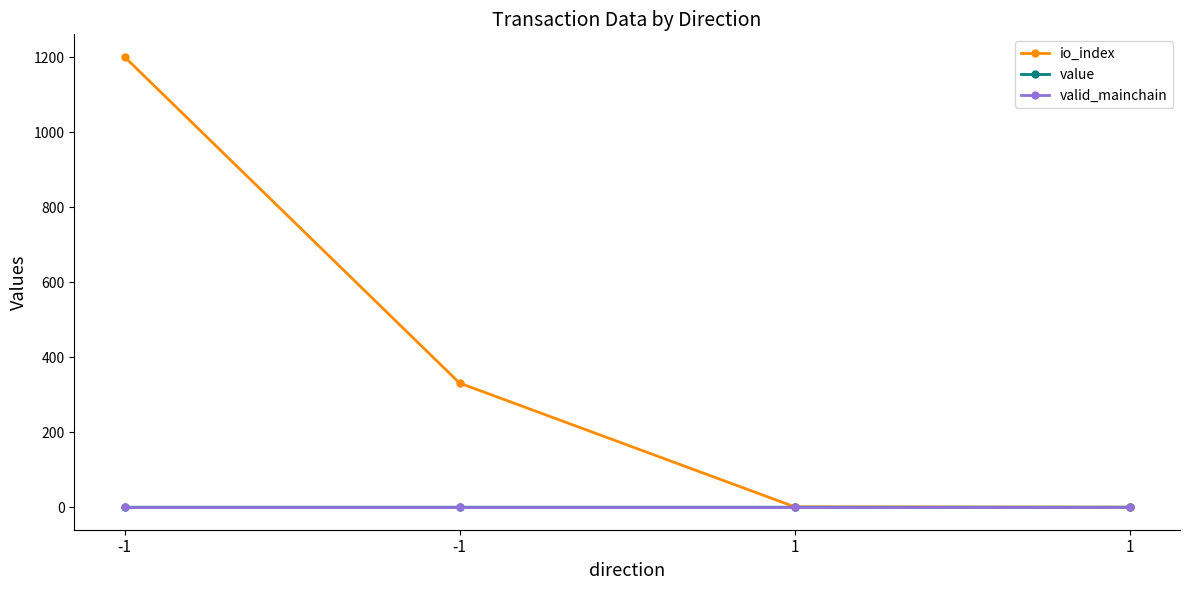

How many data points does each series have?

4